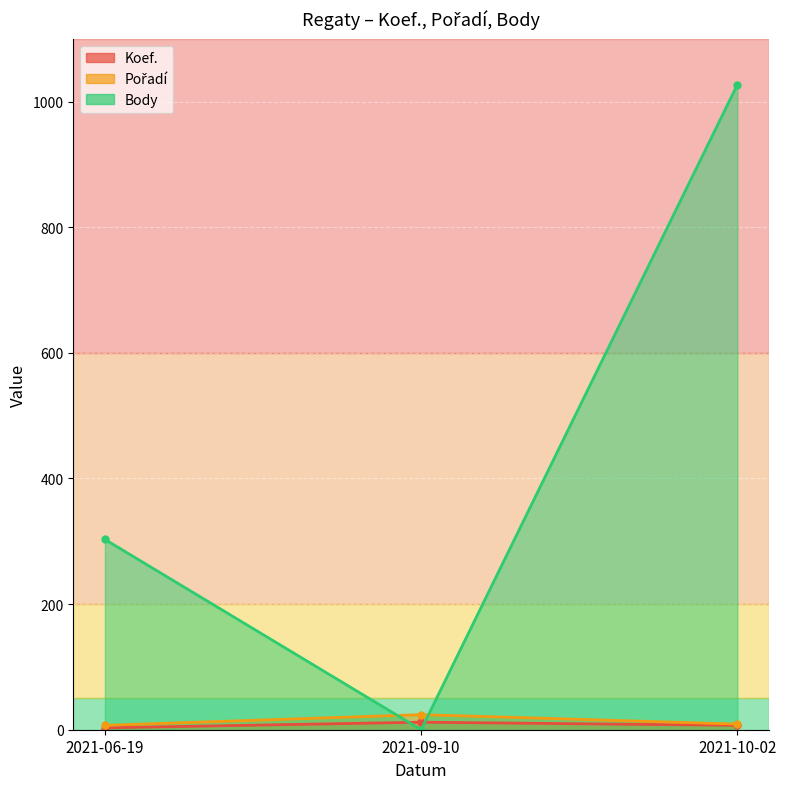

The Pořadí line series shows 24 at 2021-09-10. True or false?

True